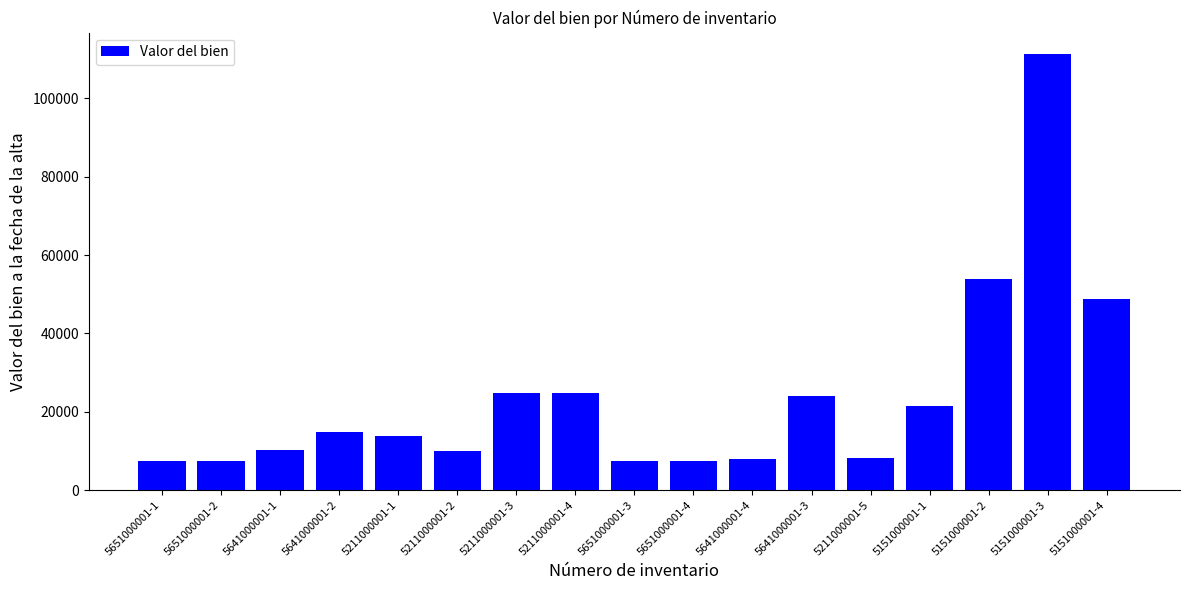

What is the smallest value displayed?

7424.0